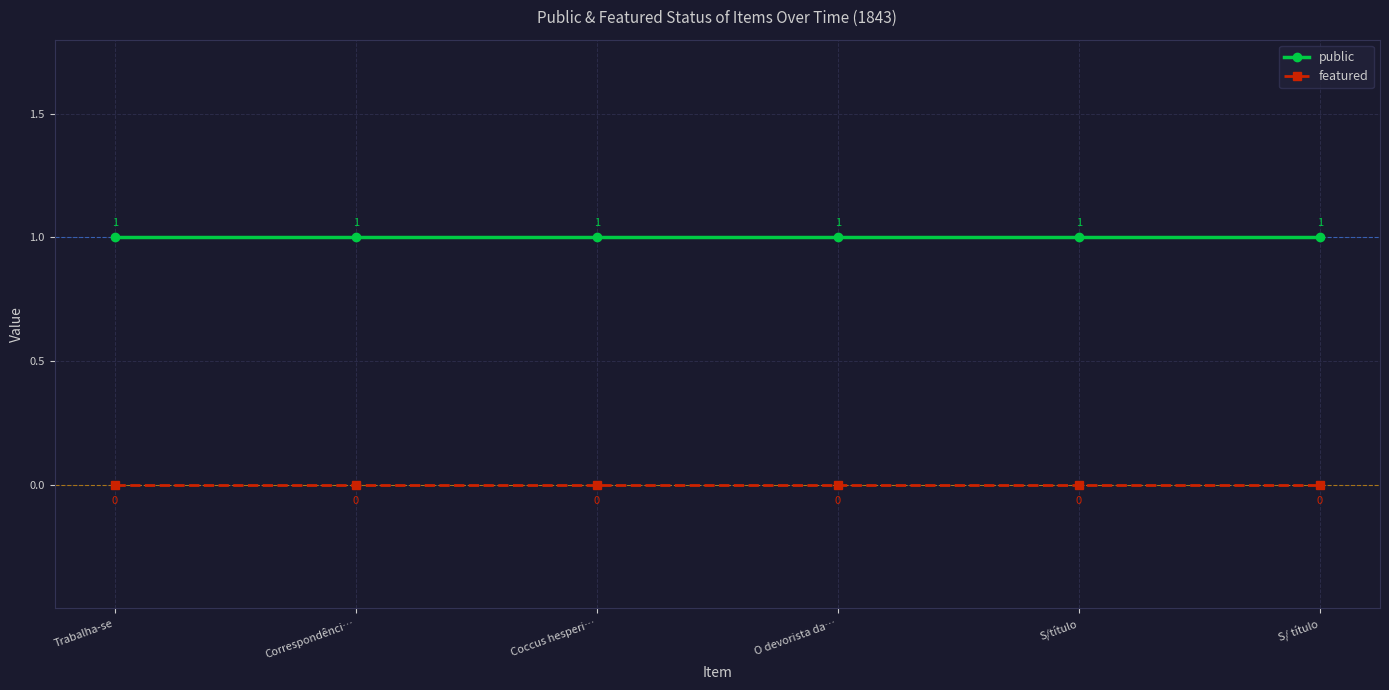

True or false: featured and public cross at least once.

False